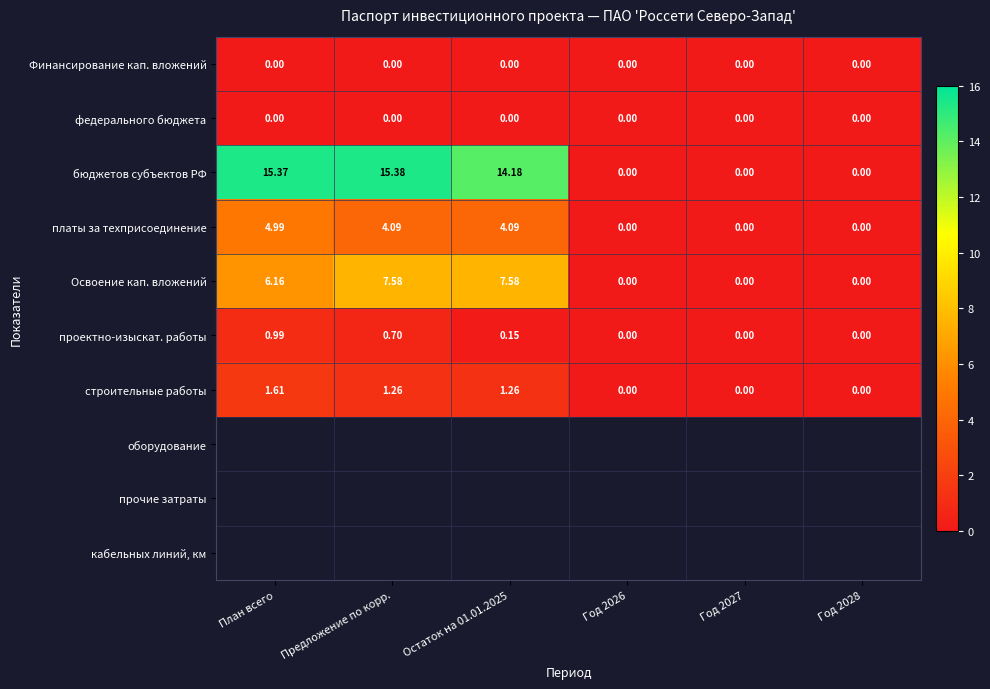

Which category has the highest value across all series?

Предложение по корр.